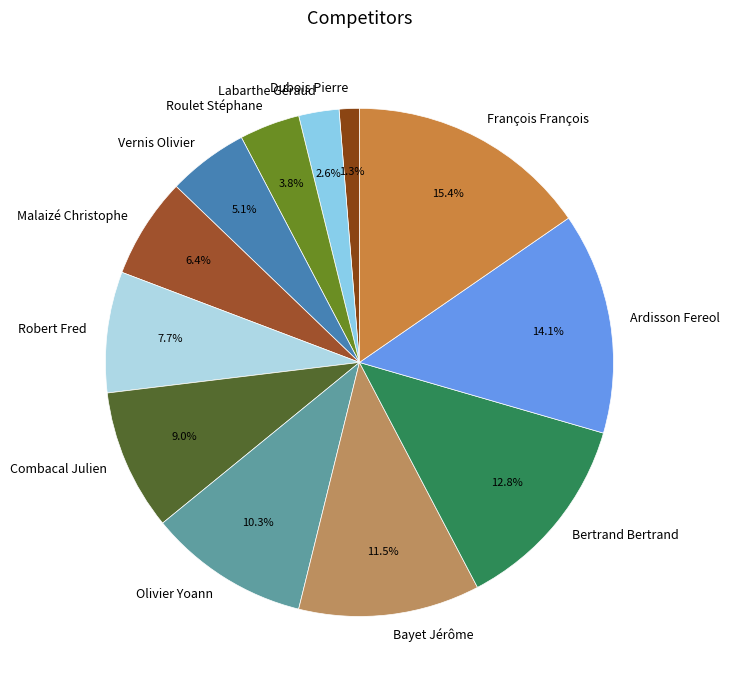

Count the number of slices in the pie.

12